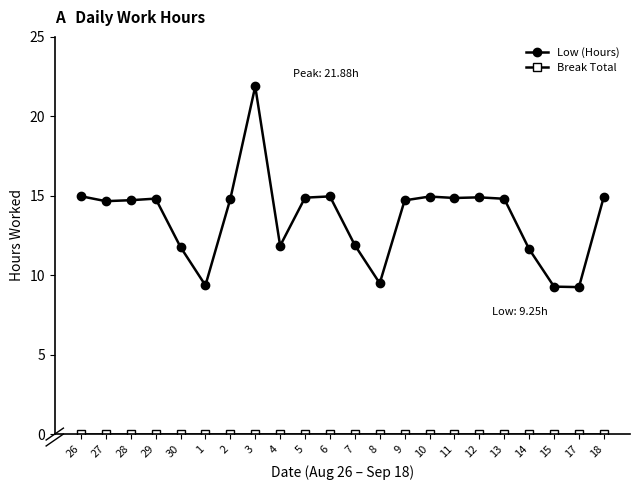

Which series has the largest range (max minus min)?

Low (Hours)